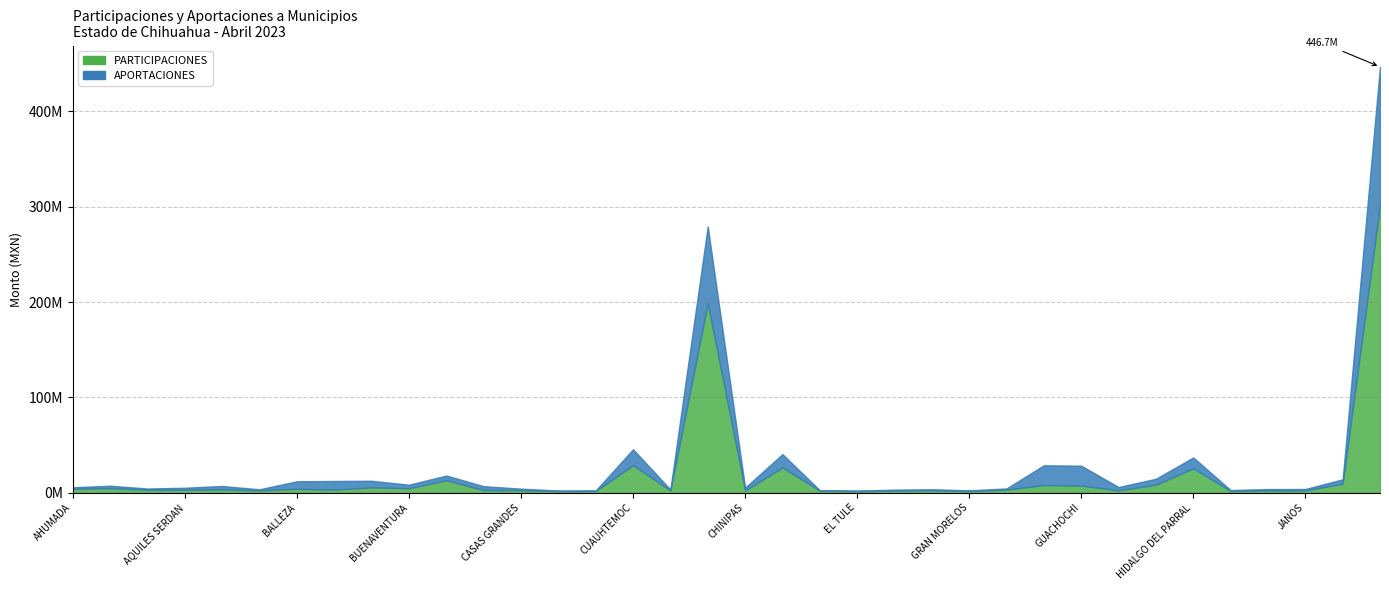

What is the sum of the PARTICIPACIONES values at GRAN MORELOS and CASAS GRANDES?

4869052.4